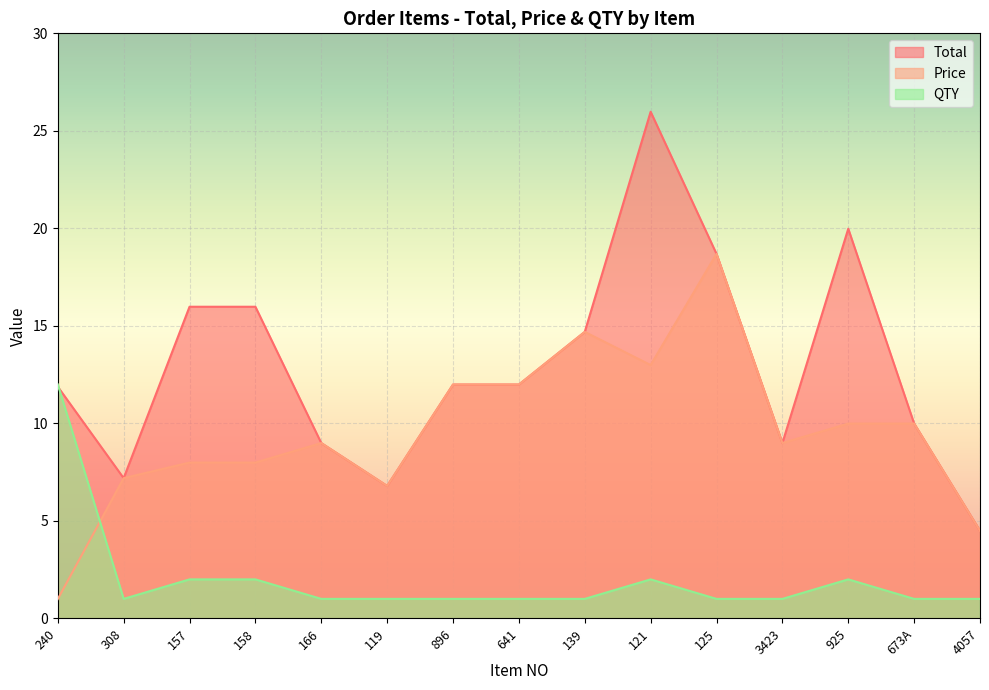

What is the average value of the Price series?

9.6